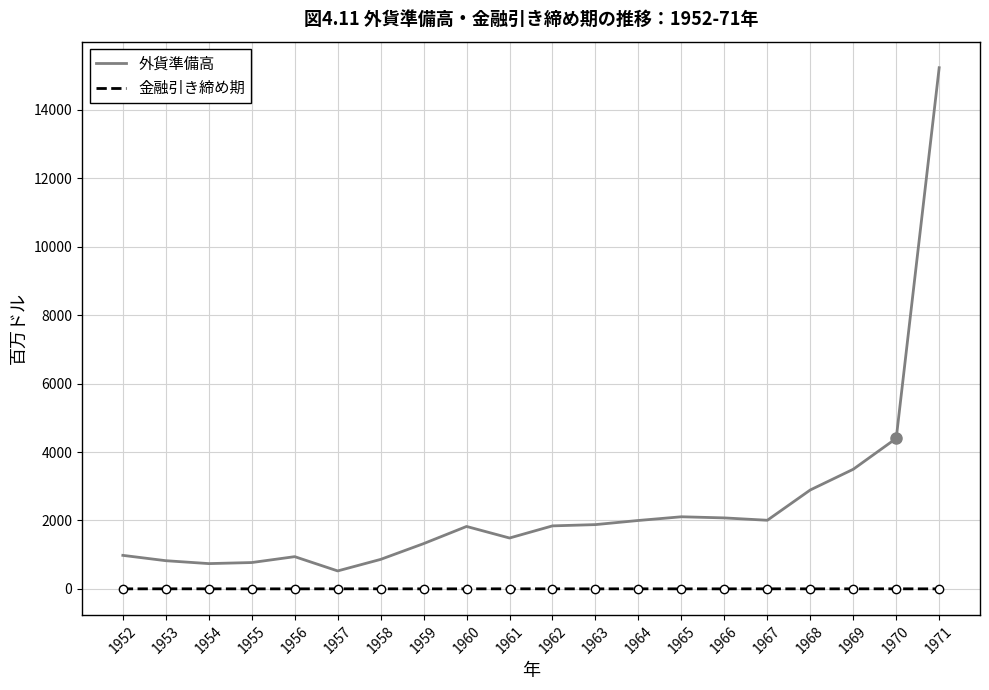

What is the difference between the highest and lowest values at 1971?

15235